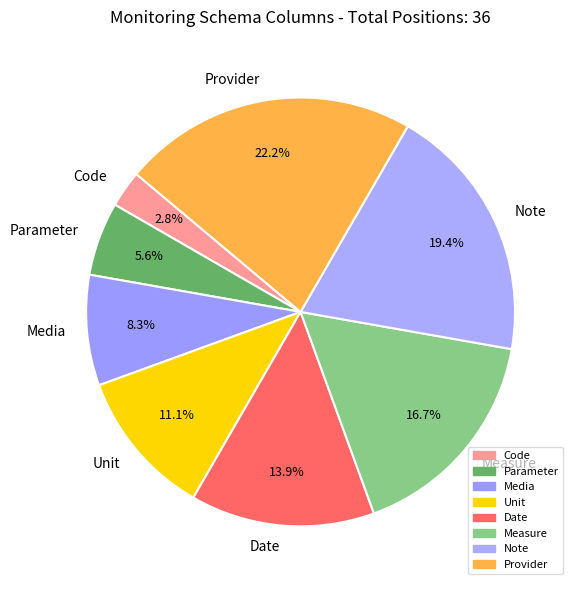

Is it true that Code is 3% of the pie?

True